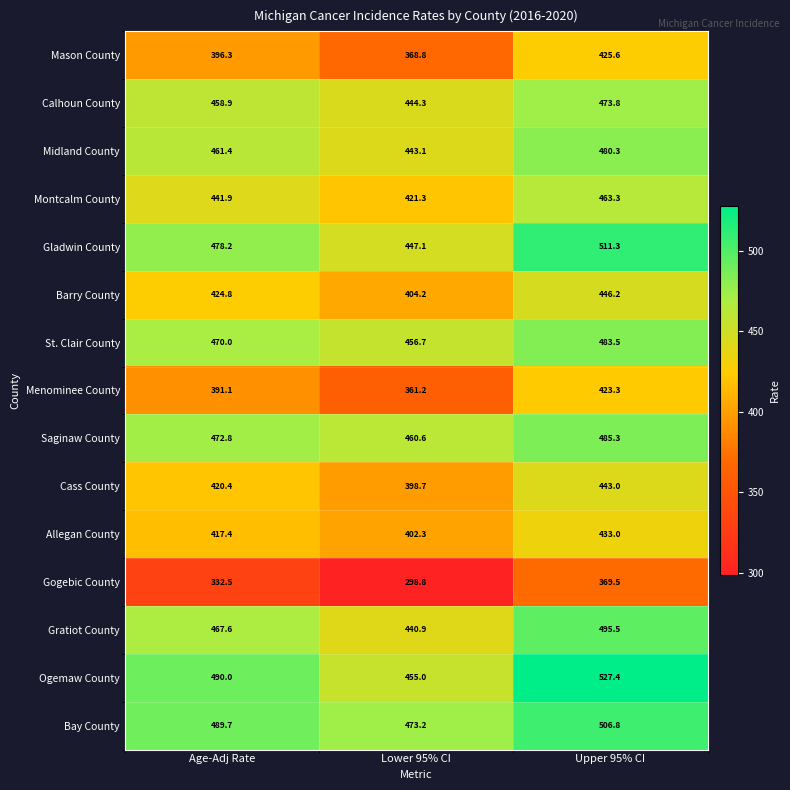

True or false: Allegan County has a value of 417.4 at Age-Adj Rate.

True